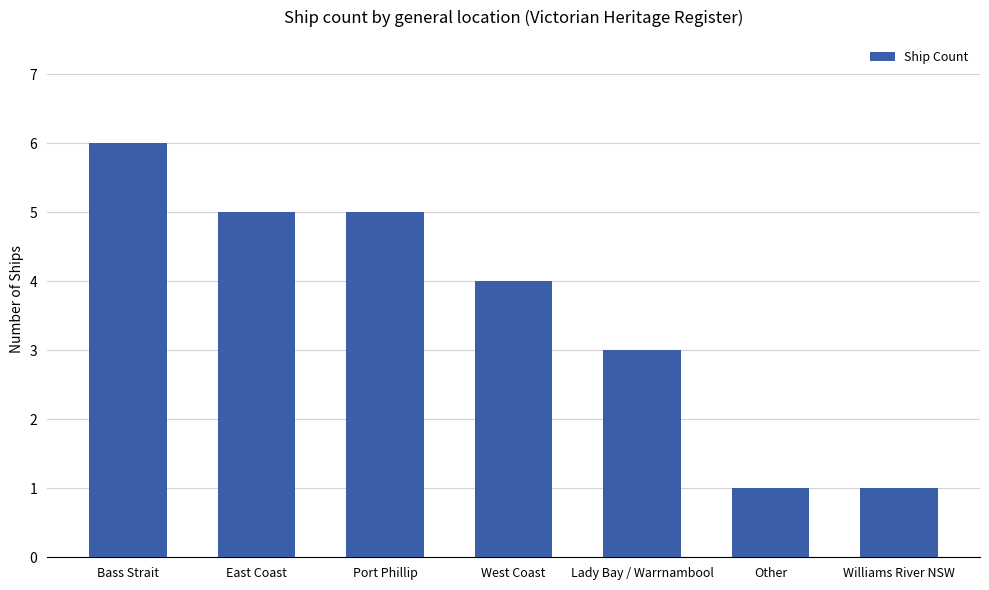

How many series are shown in this chart?

1